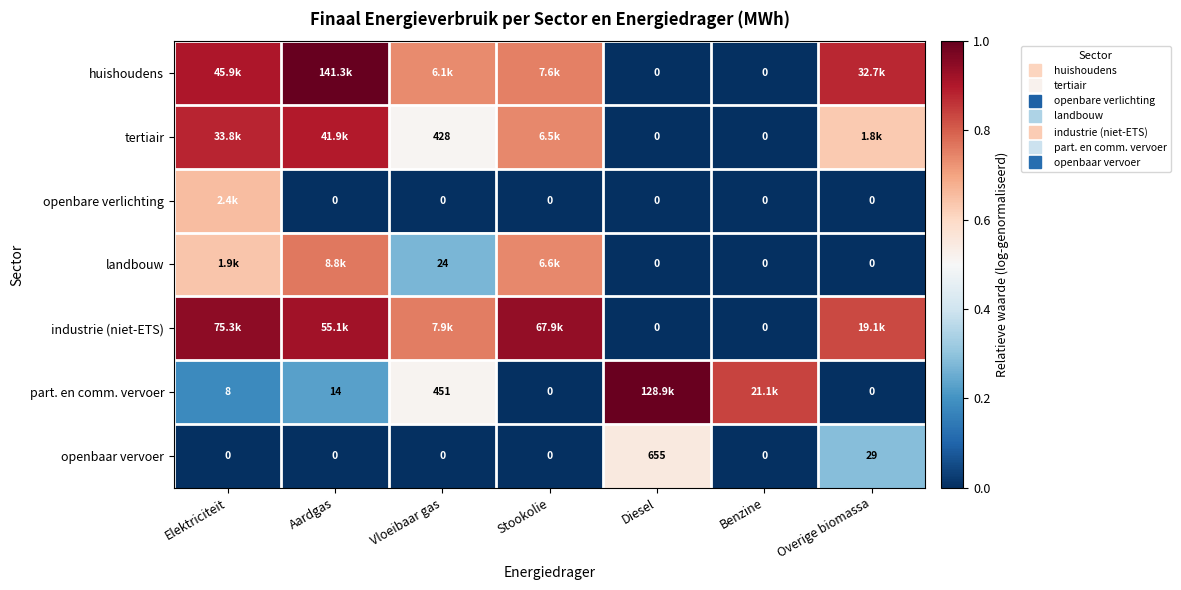

How many series are shown in this chart?

7